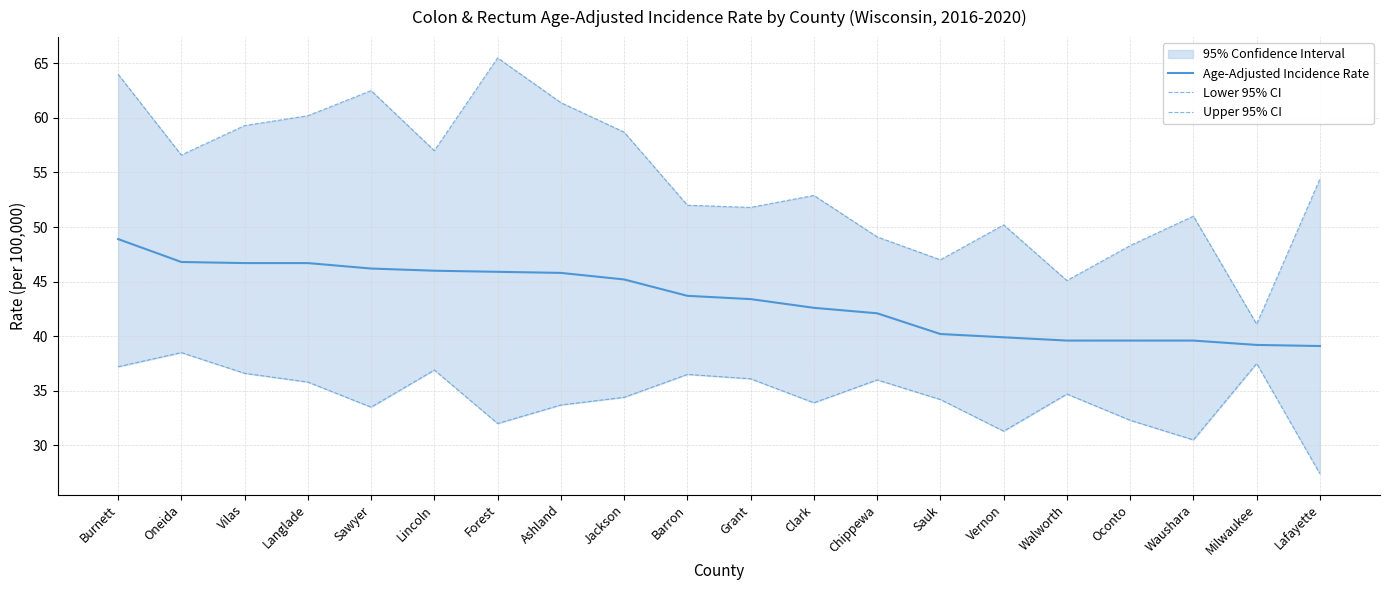

What is the smallest value displayed?

27.4